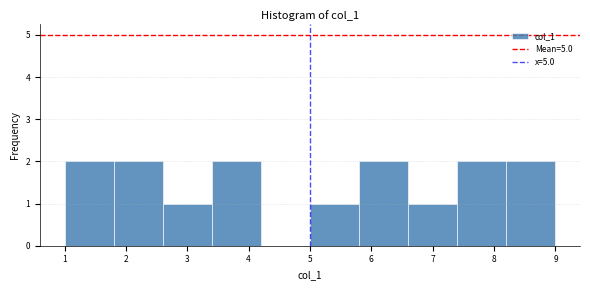

What is the height of the bar covering 3.4 to 4.2 on the x-axis? The values are not printed on the chart, so give them approximately, as read against the axis.

2